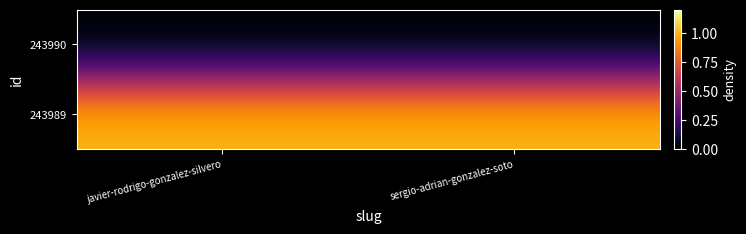

How many series are shown in this chart?

2